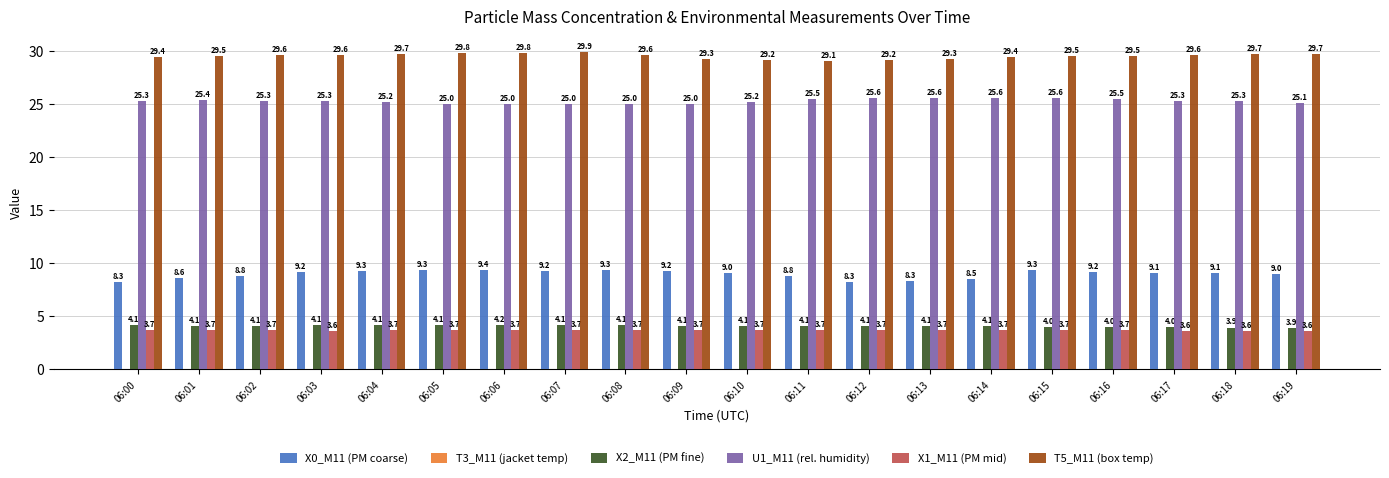

How many values in the X0_M11 (PM coarse) series exceed 9?

12